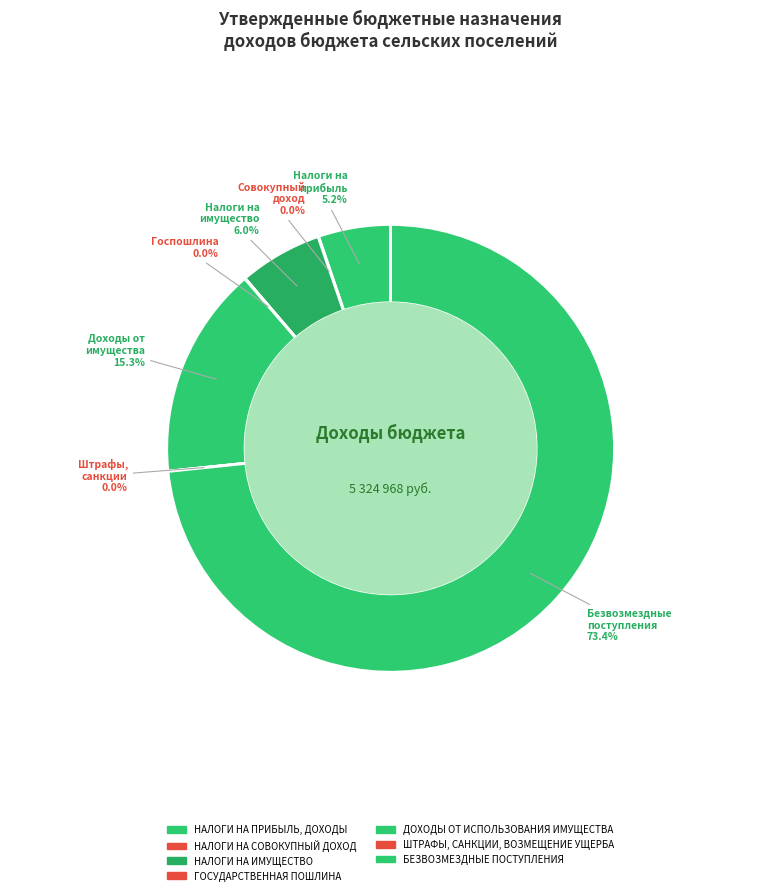

To the nearest percent, what portion does ДОХОДЫ ОТ ИСПОЛЬЗОВАНИЯ ИМУЩЕСТВА represent?

15%